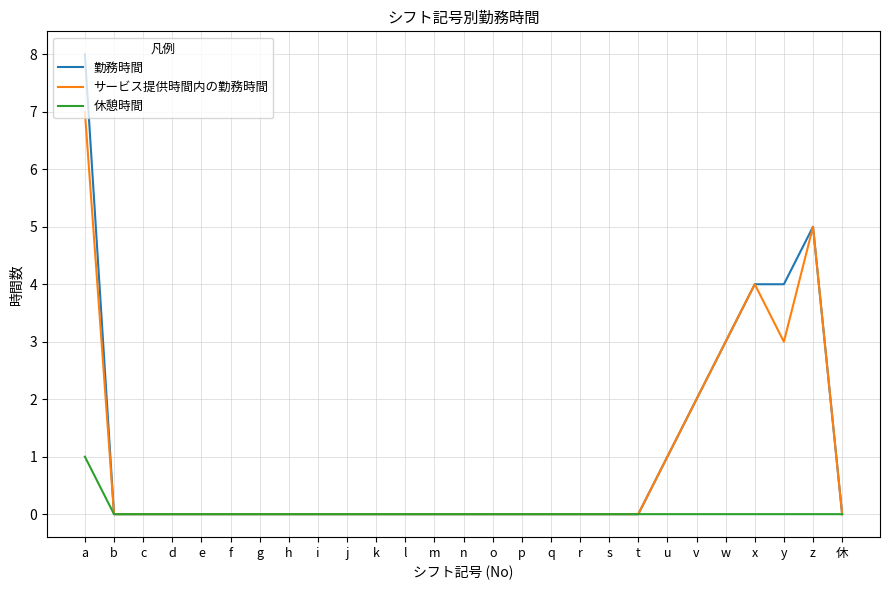

At which category is the sum across all series the highest?

a